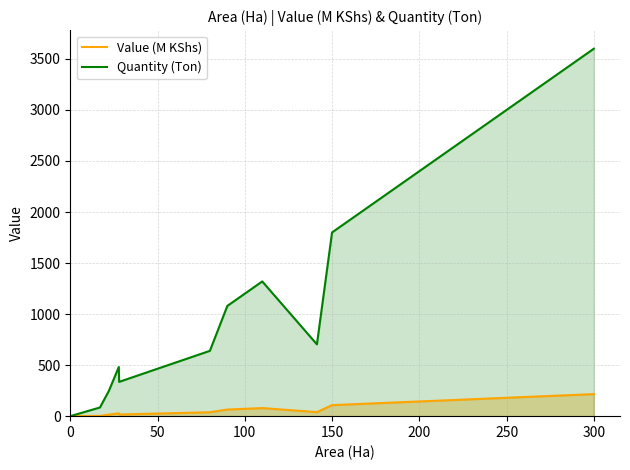

True or false: Quantity (Ton) has a value of 0.0 at 0.

True